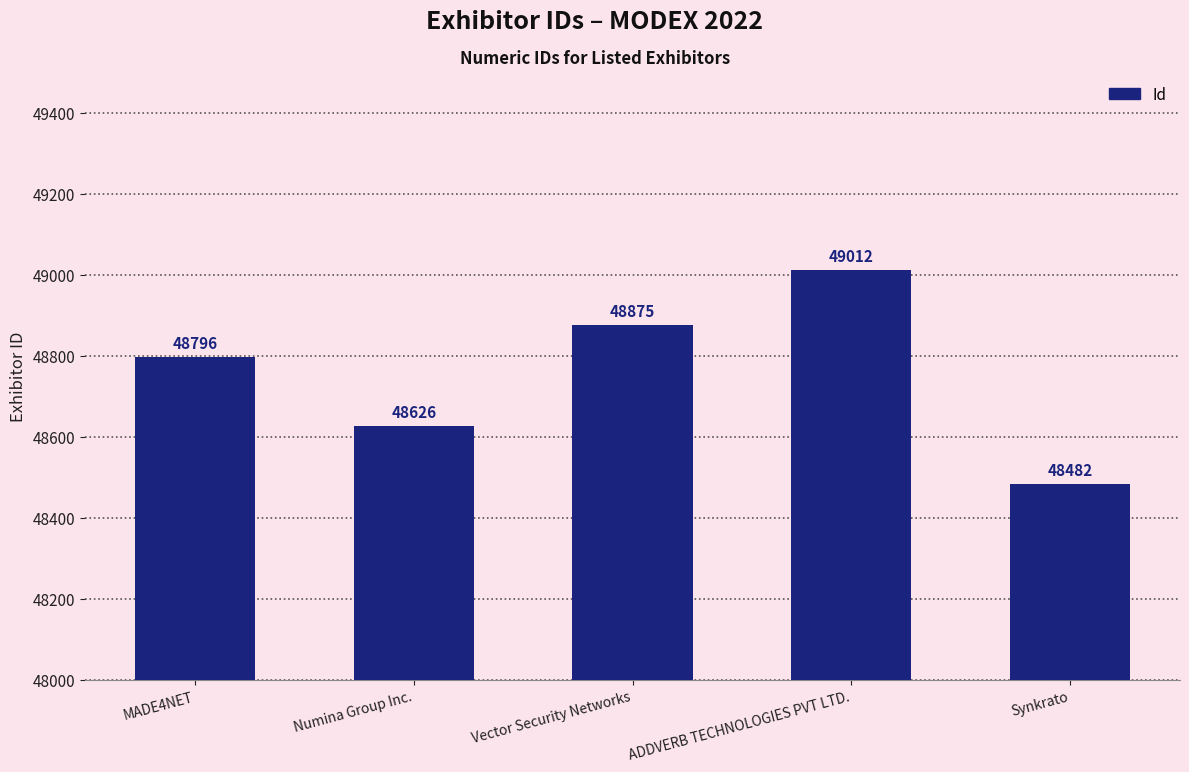

How many values are below 48796?

2